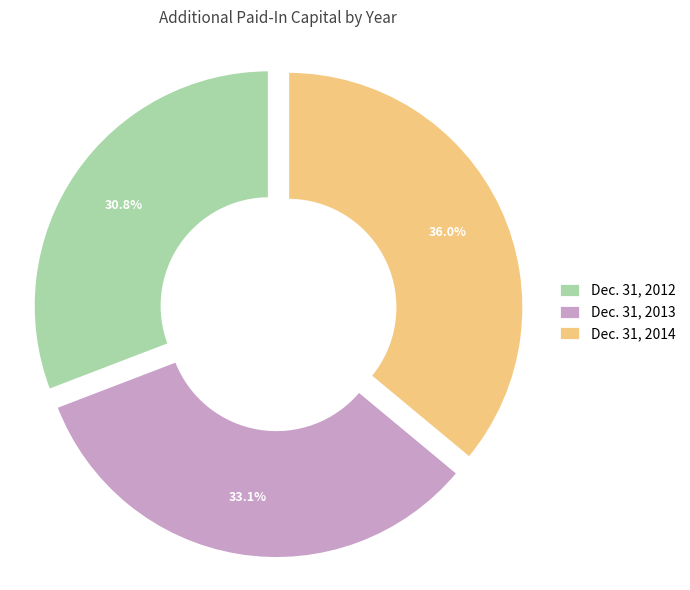

Rank the categories by value from lowest to highest.

Dec. 31, 2012, Dec. 31, 2013, Dec. 31, 2014